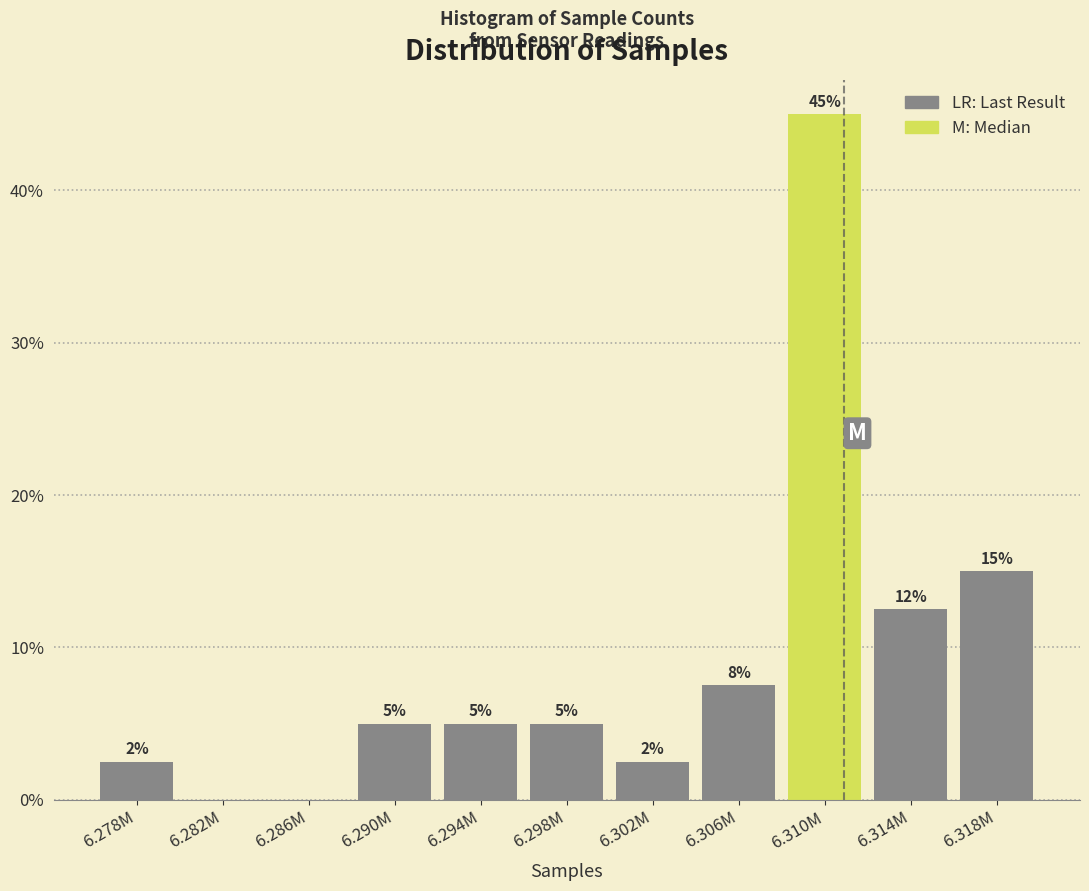

Is it true that the value at 6.298M is 5.0?

True